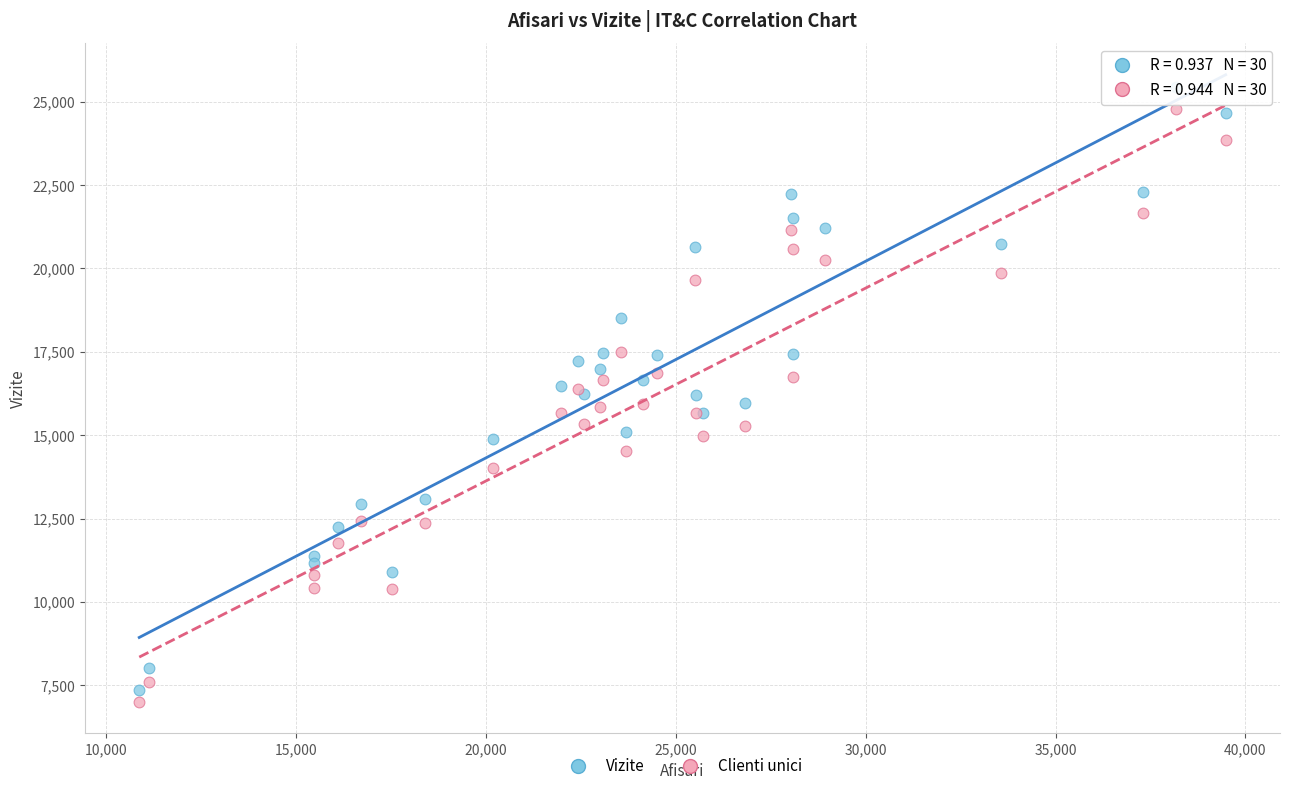

Which series has the largest Y range (max minus min)?

Vizite